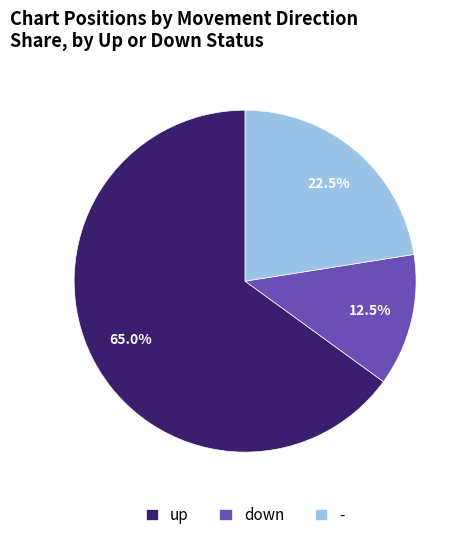

Which slice is the smallest?

down